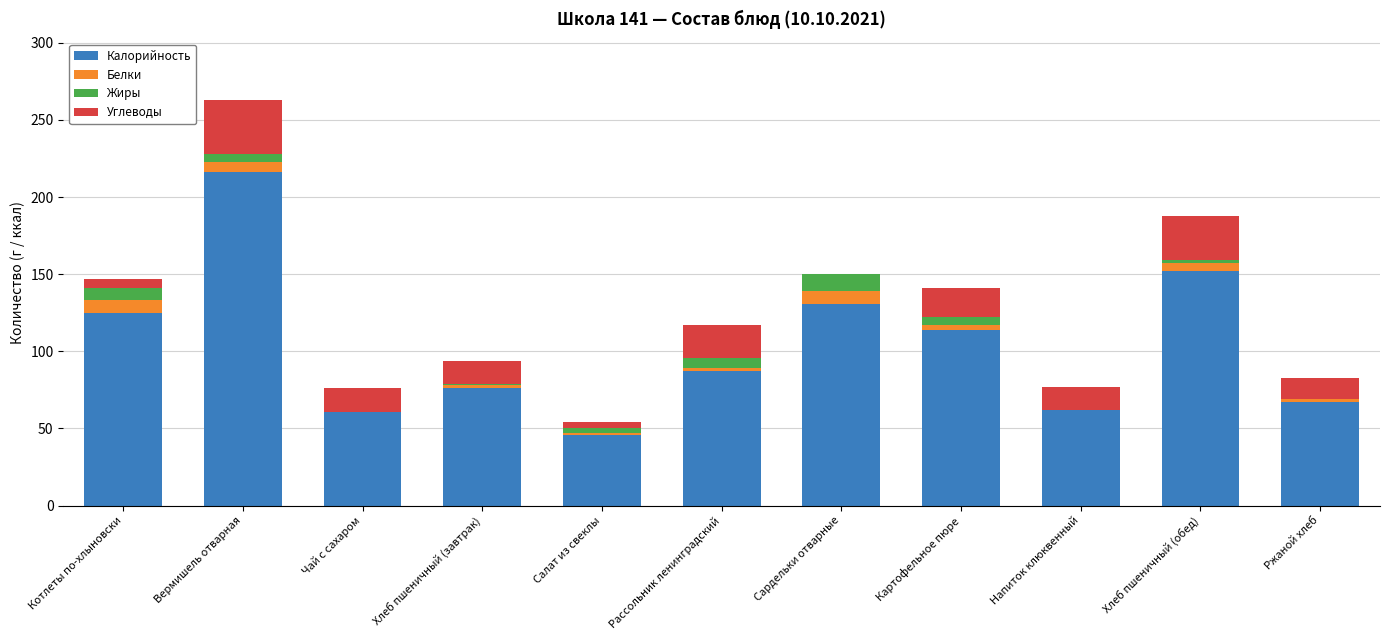

What is the sum of the Калорийность values at Рассольник ленинградский and Сардельки отварные?

218